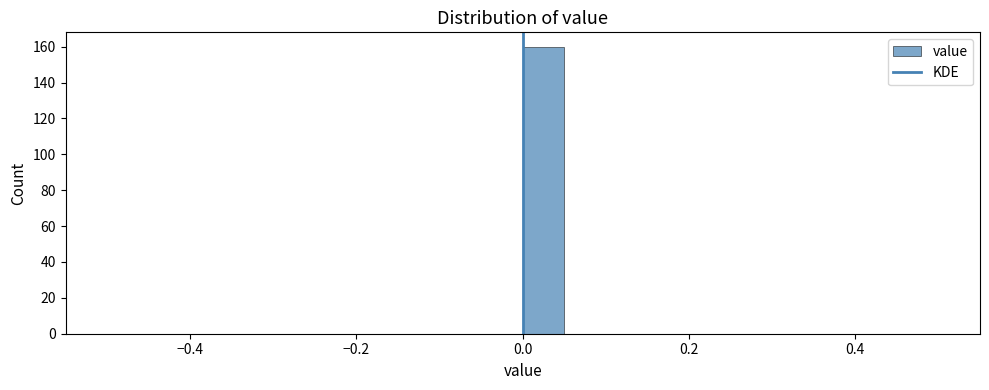

Around what value on the x-axis is the tallest bar? Give the approximate position of its centre, as read against the axis.

0.02